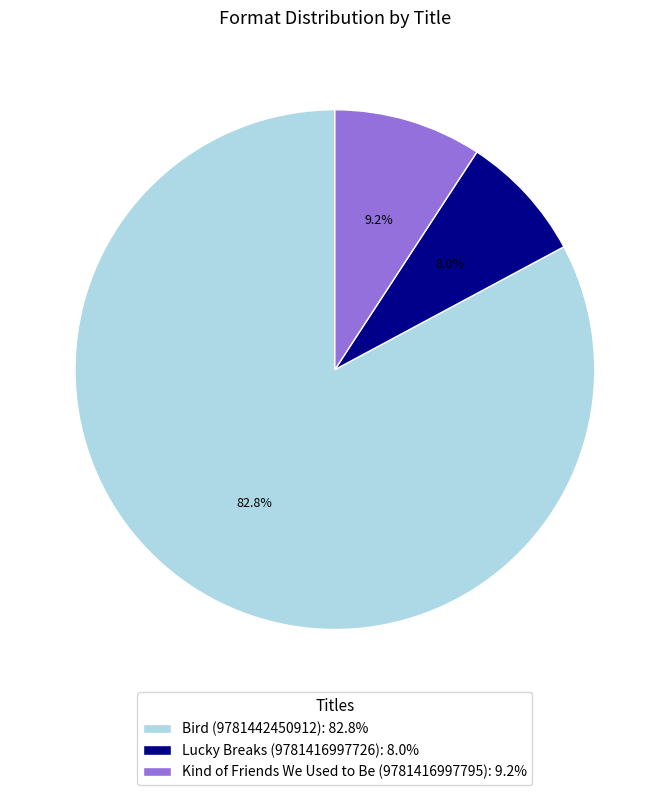

Count the number of slices in the pie.

3